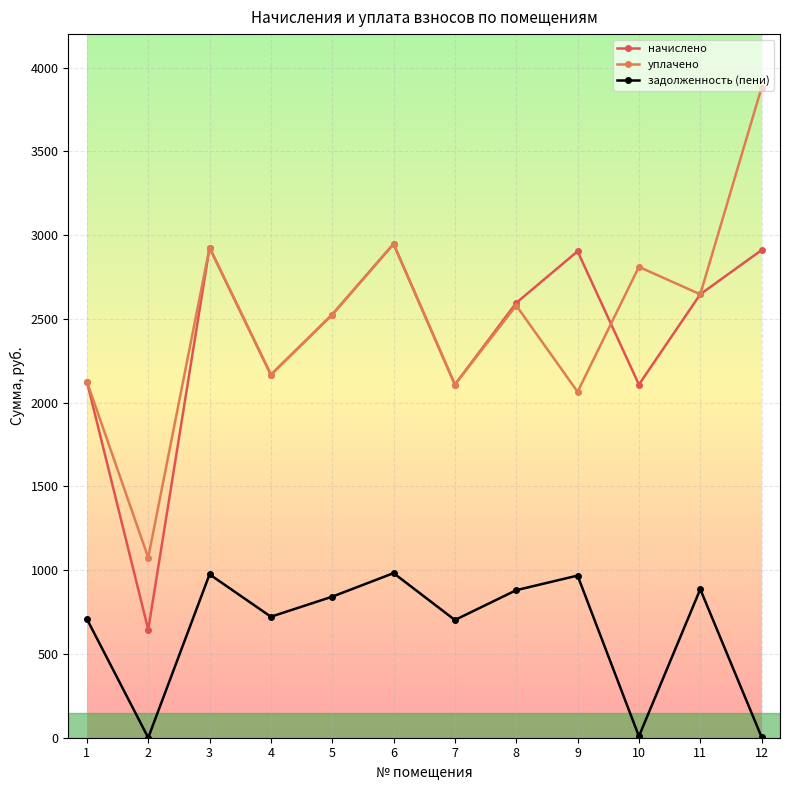

Count the number of data series in this chart.

3